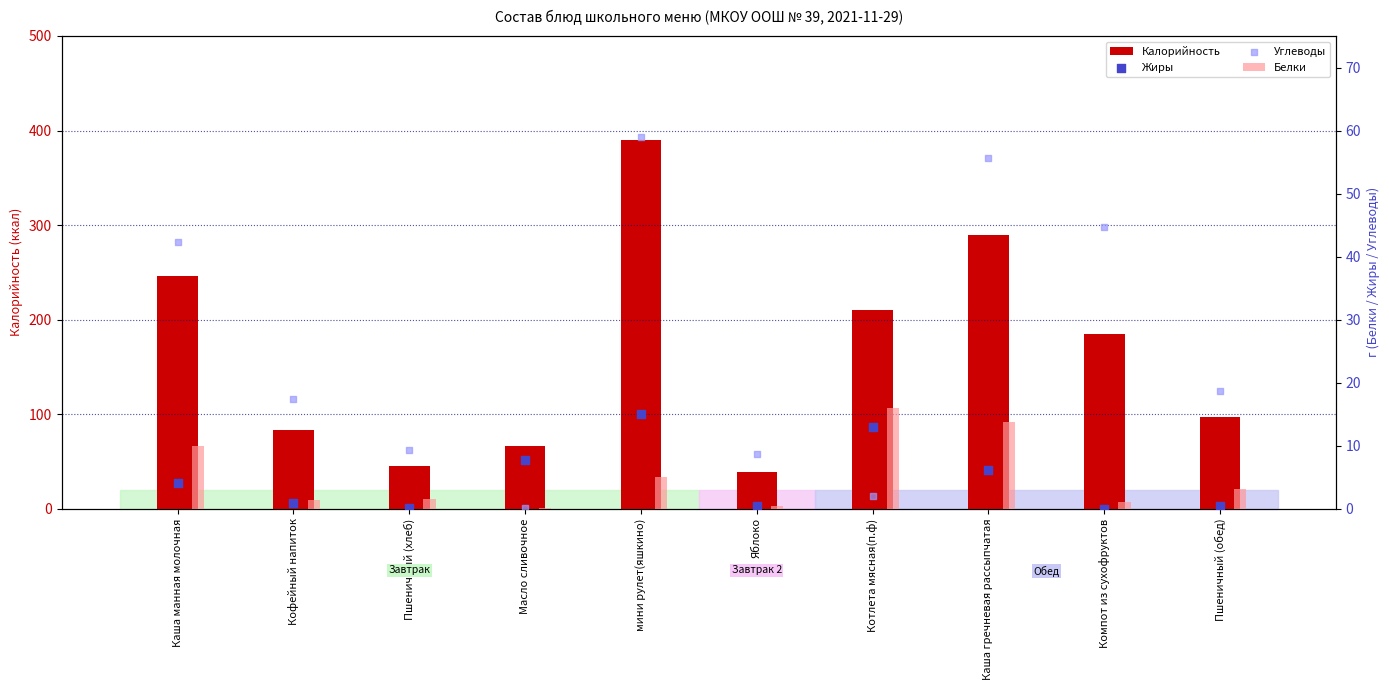

Is the value of Жиры at Каша манная молочная greater than the value of Калорийность at Масло сливочное?

No